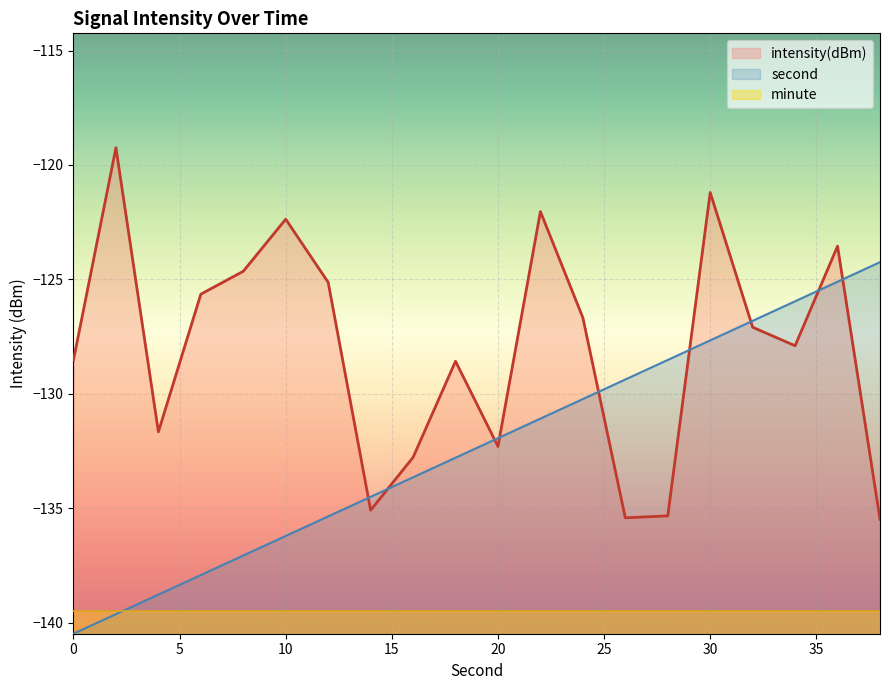

Is it true that intensity(dBm) equals -182.8 at 22?

False